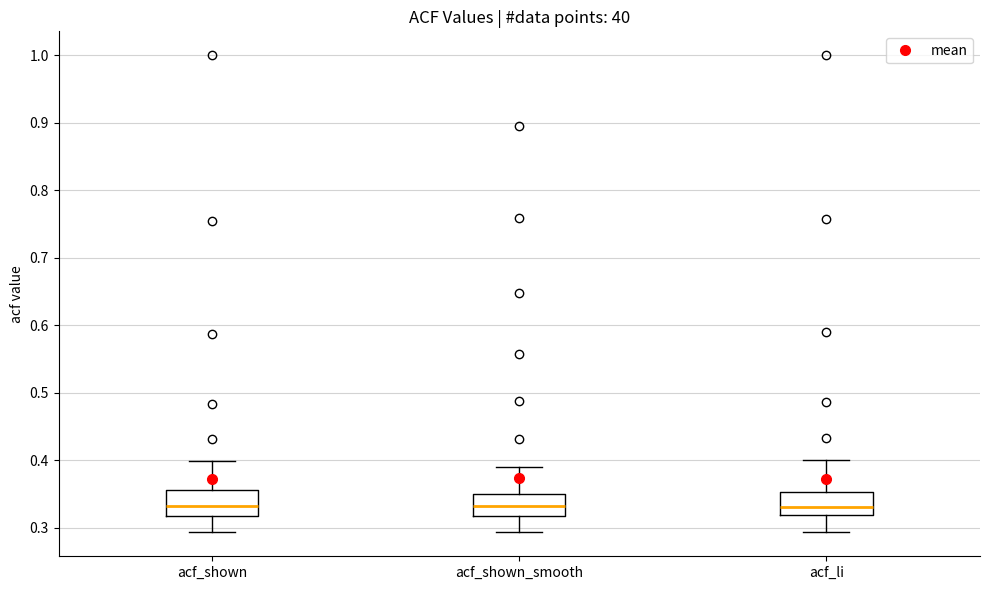

Reading left to right, transcribe this box plot: for each box, give where its median line is, the range the box spans, and where its two whiskers end, as read against the y-axis. The values are not printed on the chart, so give them approximately, as read against the axis.

acf_shown: median 0.33, box 0.32 to 0.36, whiskers 0.29 to 0.40
acf_shown_smooth: median 0.33, box 0.32 to 0.35, whiskers 0.29 to 0.39
acf_li: median 0.33, box 0.32 to 0.35, whiskers 0.29 to 0.40